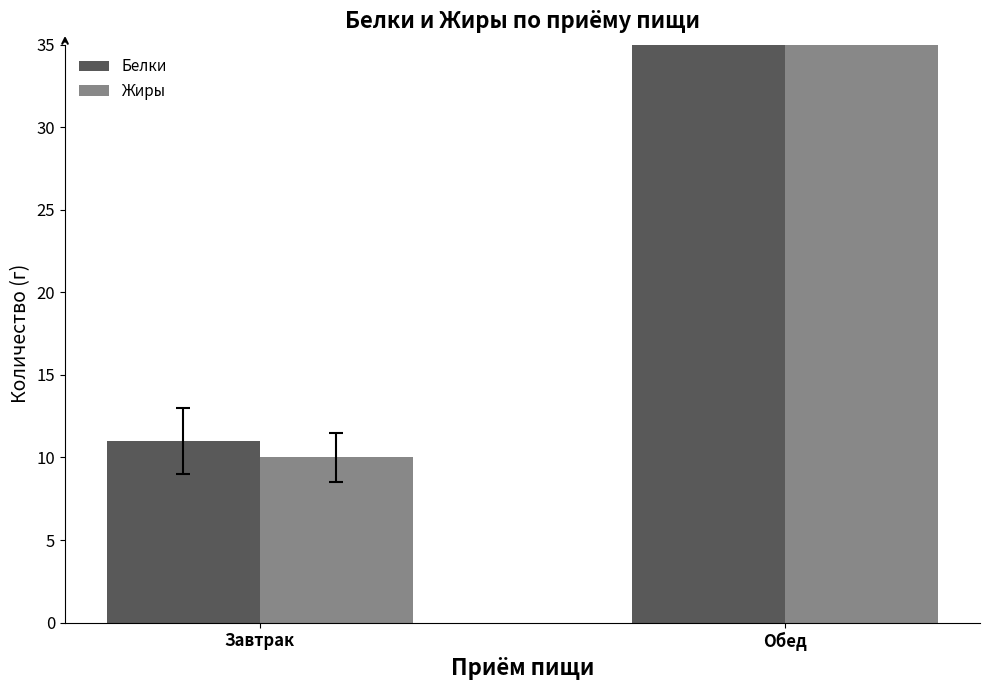

Which series has the largest total across all categories?

Жиры